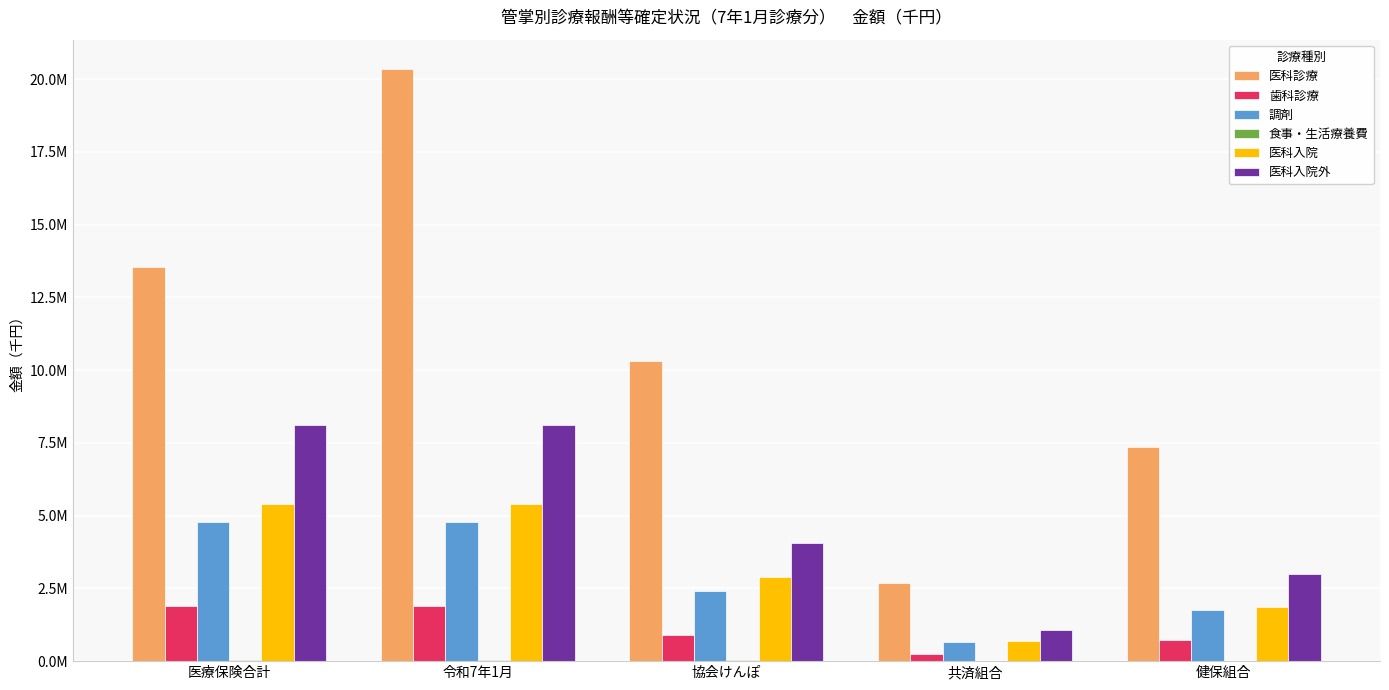

At which label does 医科入院外 first exceed 4057199?

医療保険合計